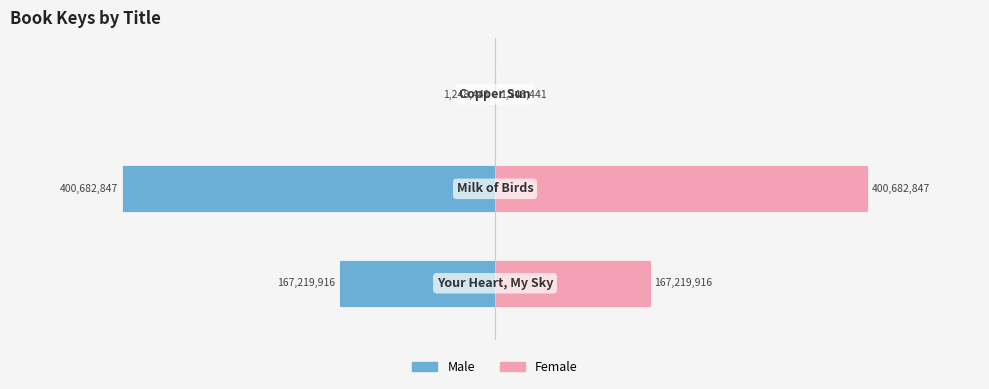

Is the value of Female at 0 greater than the value of Male at 0?

Yes